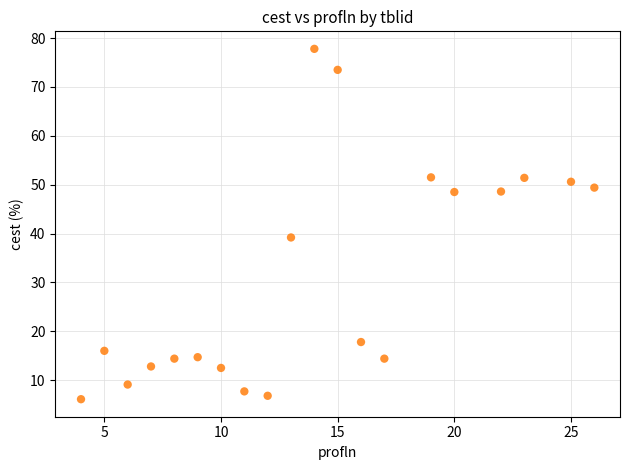

What Y value in the scatter plot is closest to 41?

39.2